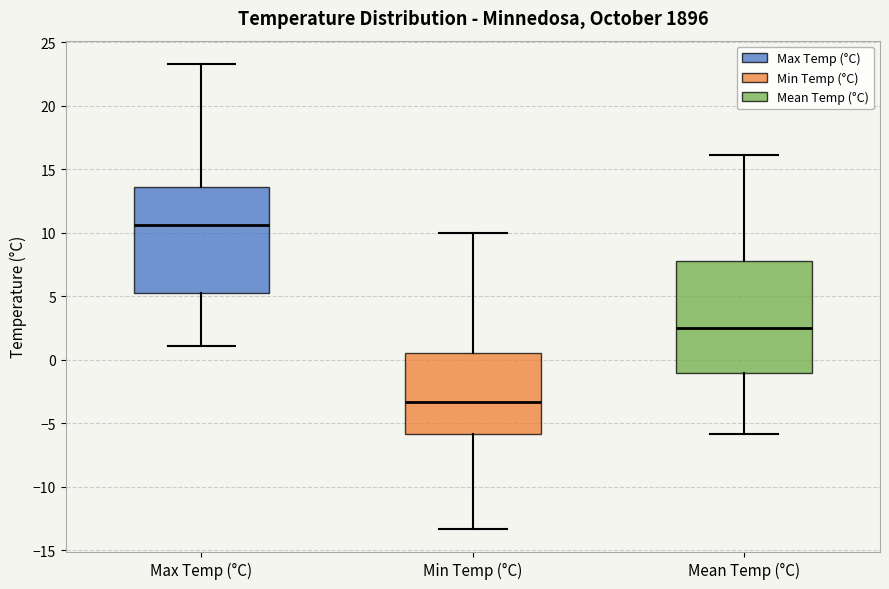

Reading left to right, read every box against the y-axis: the position of its median line, the range the box covers, and the ends of its whiskers. The values are not printed on the chart, so give them approximately, as read against the axis.

Max Temp (°C): median 10.5, box 5.5 to 13.5, whiskers 1.0 to 23.5
Min Temp (°C): median -3.5, box -6.0 to 0.5, whiskers -13.5 to 10.0
Mean Temp (°C): median 2.5, box -1.0 to 8.0, whiskers -6.0 to 16.0